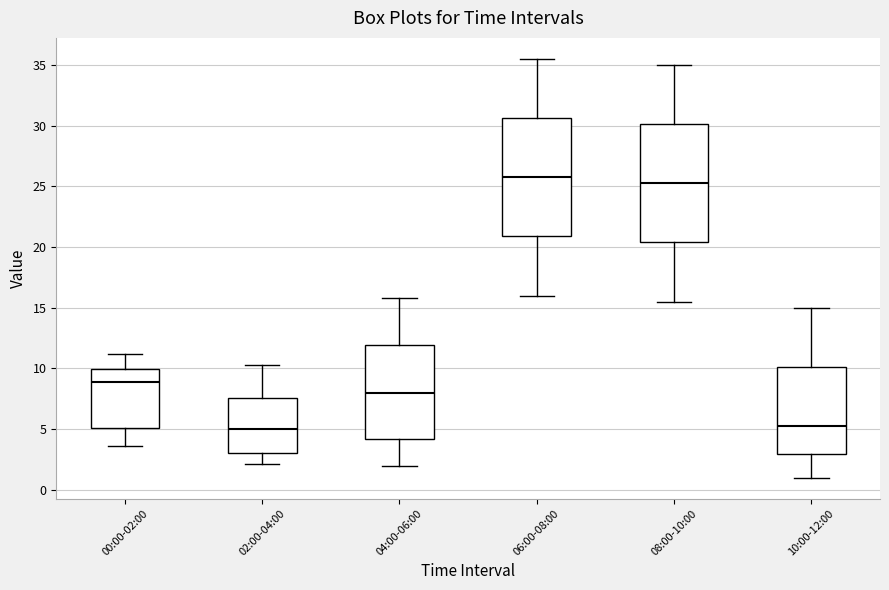

Reading left to right, read every box against the y-axis: the position of its median line, the range the box covers, and the ends of its whiskers. The values are not printed on the chart, so give them approximately, as read against the axis.

00:00-02:00: median 9.0, box 5.0 to 10.0, whiskers 3.5 to 11.0
02:00-04:00: median 5.0, box 3.0 to 7.5, whiskers 2.0 to 10.5
04:00-06:00: median 8.0, box 4.0 to 12.0, whiskers 2.0 to 16.0
06:00-08:00: median 26.0, box 21.0 to 30.5, whiskers 16.0 to 35.5
08:00-10:00: median 25.5, box 20.5 to 30.0, whiskers 15.5 to 35.0
10:00-12:00: median 5.5, box 3.0 to 10.0, whiskers 1.0 to 15.0